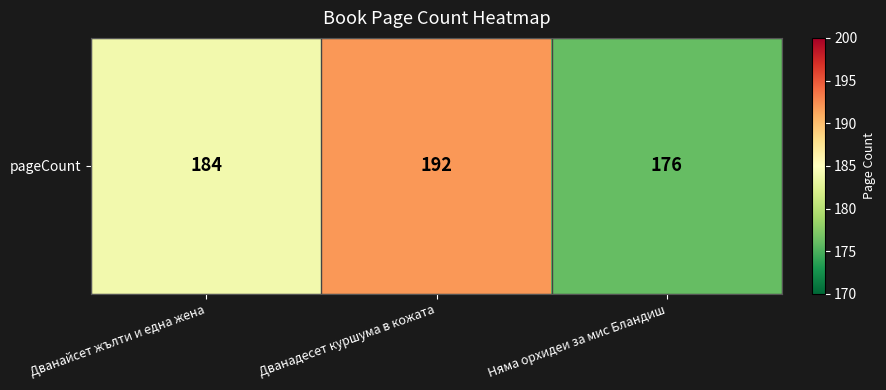

What is the change in value from Дванайсет жълти и една жена to Дванадесет куршума в кожата?

+8